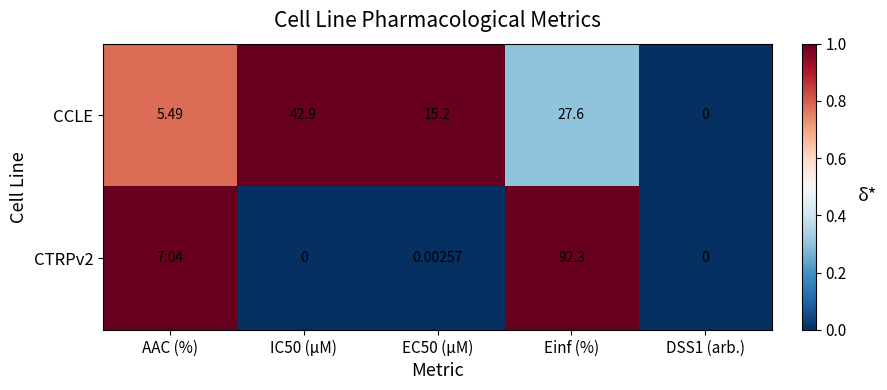

Is the value of CTRPv2 at AAC (%) greater than the value of CCLE at AAC (%)?

Yes